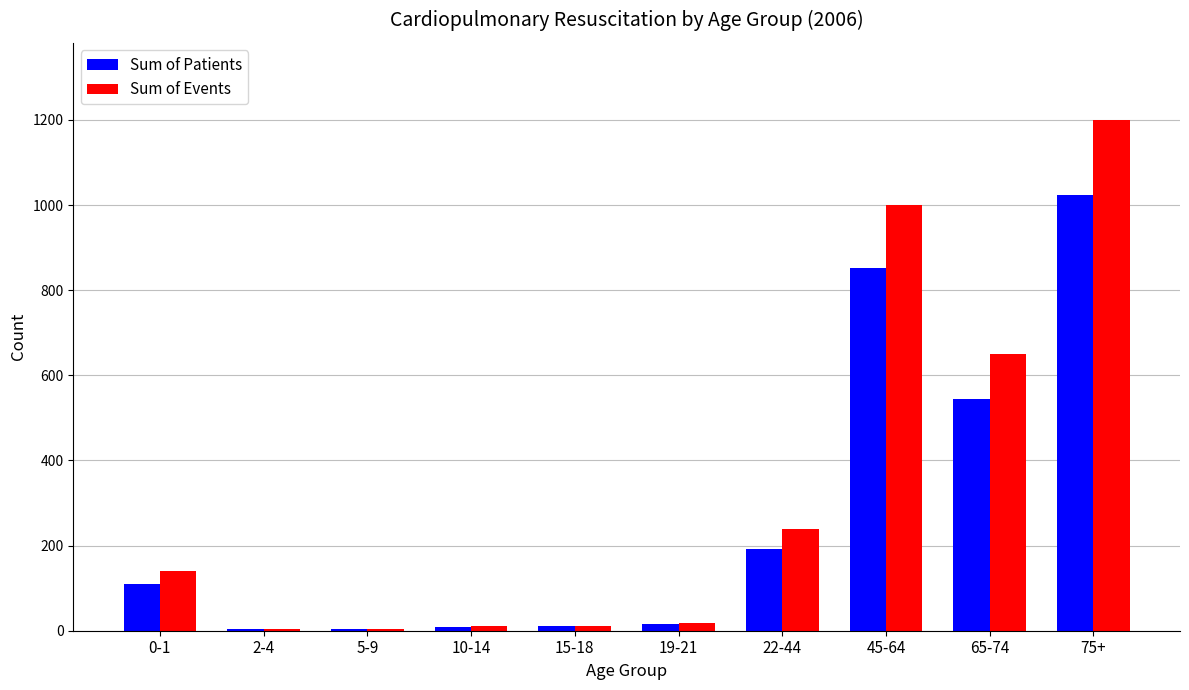

What are all the series names shown in the legend?

Sum of Patients, Sum of Events